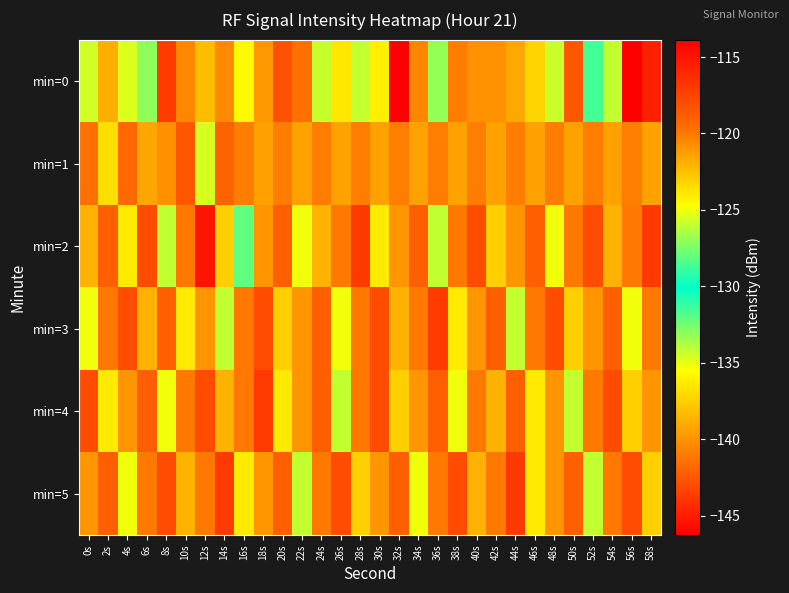

Reading right to left, what are all the values shown in this chart?

min=0: 58s=-115.6	56s=-146.3	54s=-126.0	52s=-128.6	50s=-118.5	48s=-125.8	46s=-123.2	44s=-121.6	42s=-120.9	40s=-120.9	38s=-120.1	36s=-127.0	34s=-120.4	32s=-113.9	30s=-124.2	28s=-126.0	26s=-123.8	24s=-125.9	22s=-119.7	20s=-118.3	18s=-139.8	16s=-124.5	14s=-120.6	12s=-122.4	10s=-120.5	8s=-117.1	6s=-127.0	4s=-125.5	2s=-121.9	0s=-134.5
min=1: 58s=-121.5	56s=-120.1	54s=-121.5	52s=-120.1	50s=-121.5	48s=-120.1	46s=-121.5	44s=-120.1	42s=-121.5	40s=-120.1	38s=-121.5	36s=-120.1	34s=-121.5	32s=-120.1	30s=-121.5	28s=-120.1	26s=-121.5	24s=-120.1	22s=-121.5	20s=-120.1	18s=-121.5	16s=-120.1	14s=-119.2	12s=-125.6	10s=-118.5	8s=-140.1	6s=-121.6	4s=-119.4	2s=-123.6	0s=-119.7
min=2: 58s=-117.0	56s=-120.0	54s=-122.0	52s=-118.0	50s=-120.0	48s=-125.0	46s=-119.0	44s=-121.0	42s=-123.0	40s=-118.0	38s=-120.0	36s=-126.0	34s=-119.0	32s=-121.0	30s=-124.0	28s=-117.0	26s=-120.0	24s=-122.0	22s=-125.0	20s=-119.0	18s=-121.0	16s=-128.0	14s=-123.0	12s=-115.0	10s=-120.0	8s=-126.0	6s=-118.0	4s=-124.0	2s=-119.0	0s=-122.0
min=3: 58s=-120.0	56s=-125.0	54s=-119.0	52s=-121.0	50s=-123.0	48s=-118.0	46s=-120.0	44s=-126.0	42s=-119.0	40s=-121.0	38s=-124.0	36s=-117.0	34s=-120.0	32s=-122.0	30s=-118.0	28s=-120.0	26s=-125.0	24s=-119.0	22s=-121.0	20s=-123.0	18s=-118.0	16s=-120.0	14s=-126.0	12s=-121.0	10s=-124.0	8s=-119.0	6s=-122.0	4s=-118.0	2s=-120.0	0s=-125.0
min=4: 58s=-121.0	56s=-123.0	54s=-118.0	52s=-120.0	50s=-126.0	48s=-121.0	46s=-124.0	44s=-119.0	42s=-122.0	40s=-120.0	38s=-125.0	36s=-119.0	34s=-121.0	32s=-123.0	30s=-118.0	28s=-120.0	26s=-126.0	24s=-119.0	22s=-121.0	20s=-124.0	18s=-117.0	16s=-120.0	14s=-122.0	12s=-118.0	10s=-120.0	8s=-125.0	6s=-119.0	4s=-121.0	2s=-124.0	0s=-118.0
min=5: 58s=-123.0	56s=-118.0	54s=-120.0	52s=-126.0	50s=-119.0	48s=-121.0	46s=-124.0	44s=-117.0	42s=-120.0	40s=-122.0	38s=-118.0	36s=-120.0	34s=-125.0	32s=-119.0	30s=-121.0	28s=-123.0	26s=-118.0	24s=-120.0	22s=-126.0	20s=-119.0	18s=-121.0	16s=-124.0	14s=-117.0	12s=-120.0	10s=-122.0	8s=-118.0	6s=-120.0	4s=-125.0	2s=-119.0	0s=-121.0